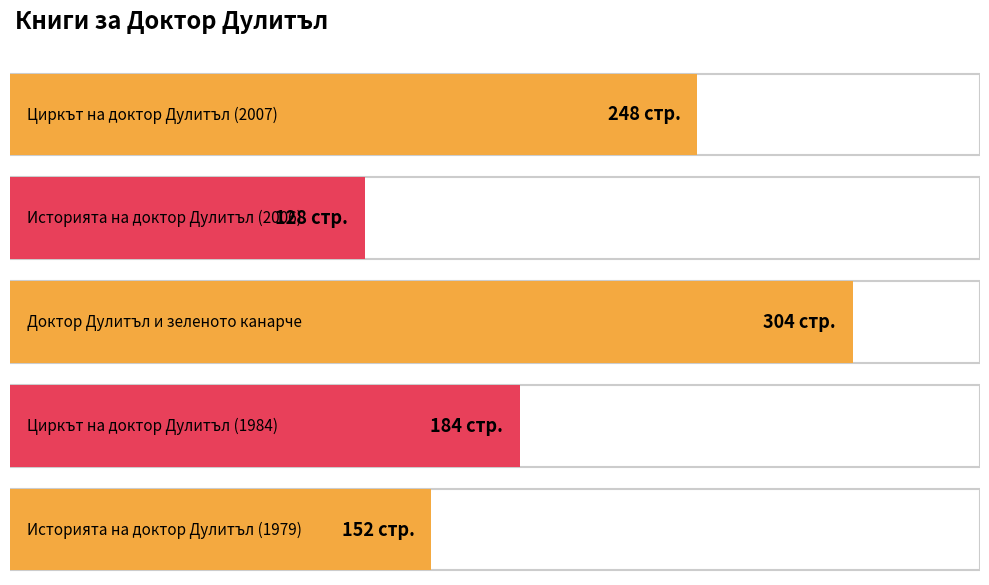

What is the change in value from Историята на доктор Дулитъл (2006) to Историята на доктор Дулитъл (1979)?

+24